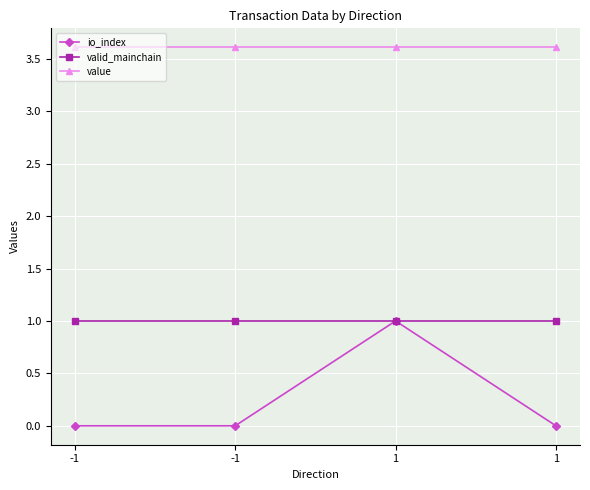

Does the chart have visible grid lines?

Yes